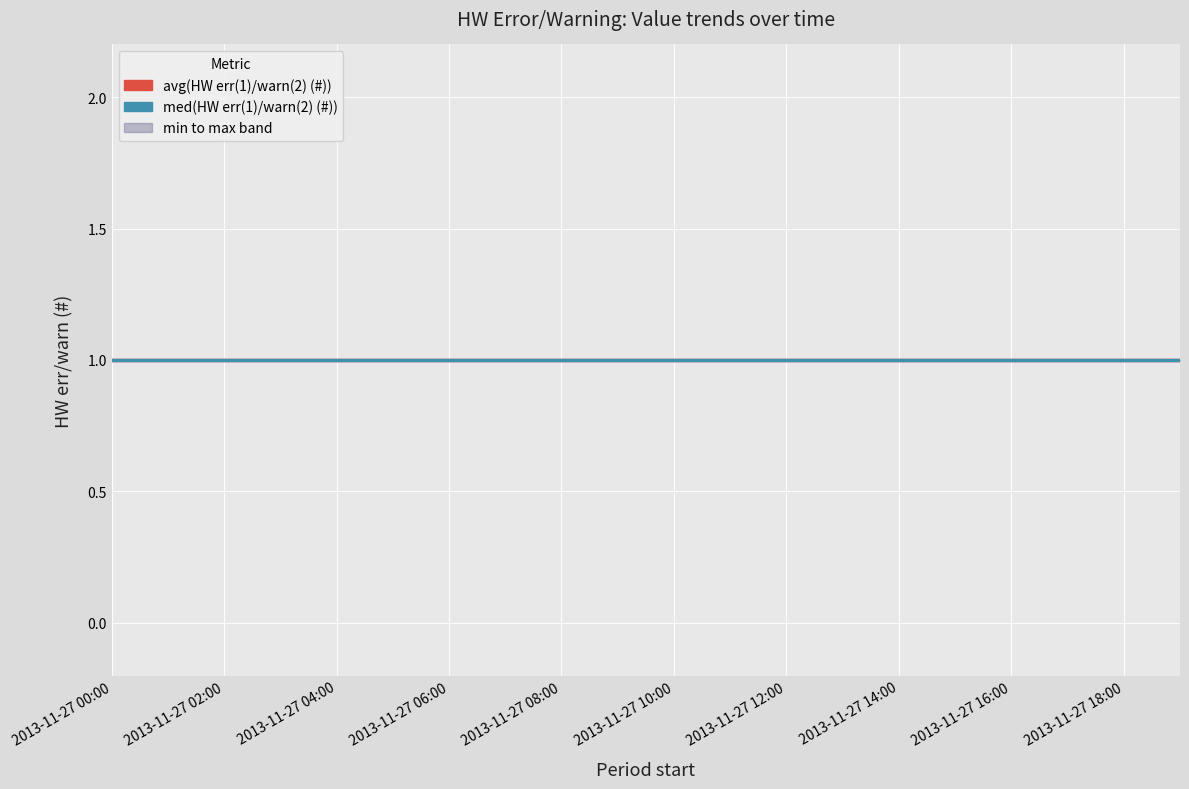

Which has a higher value, 2013-11-27 16:00 or 2013-11-27 04:00?

2013-11-27 16:00